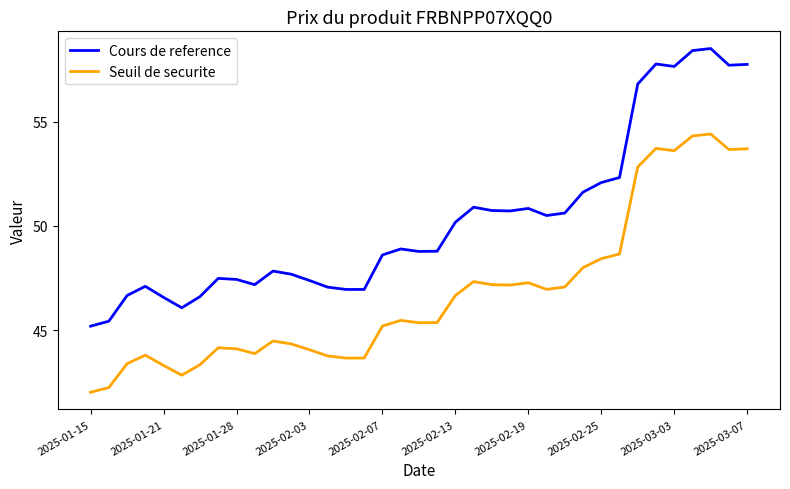

What is the difference between the maximum and minimum values in the Cours de reference series?

13.3